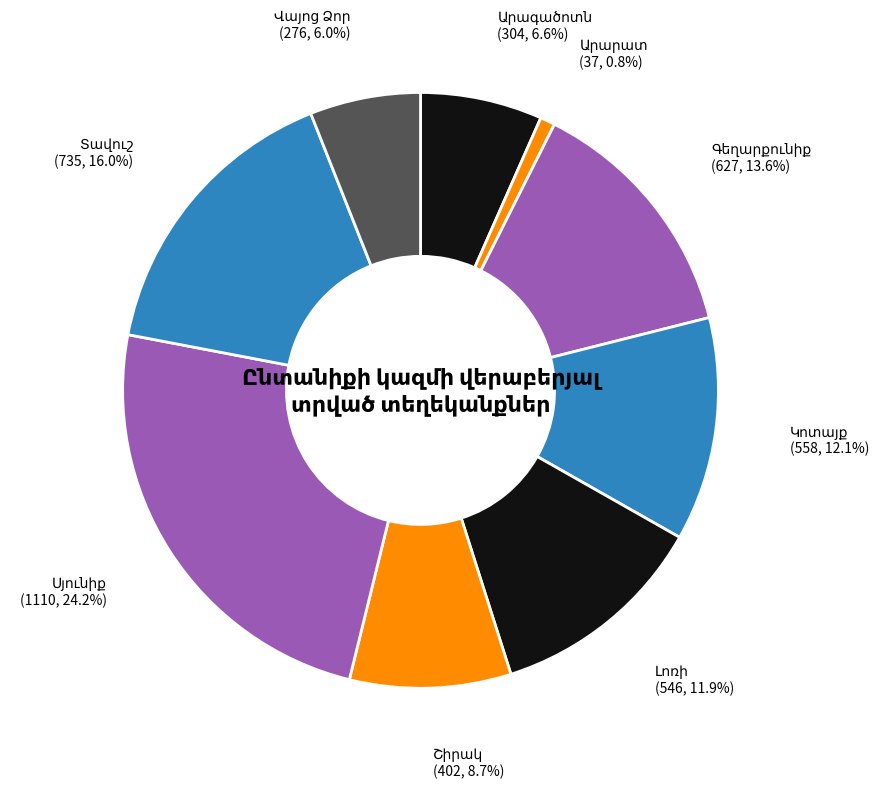

Is there any slice that represents more than half of the pie?

No